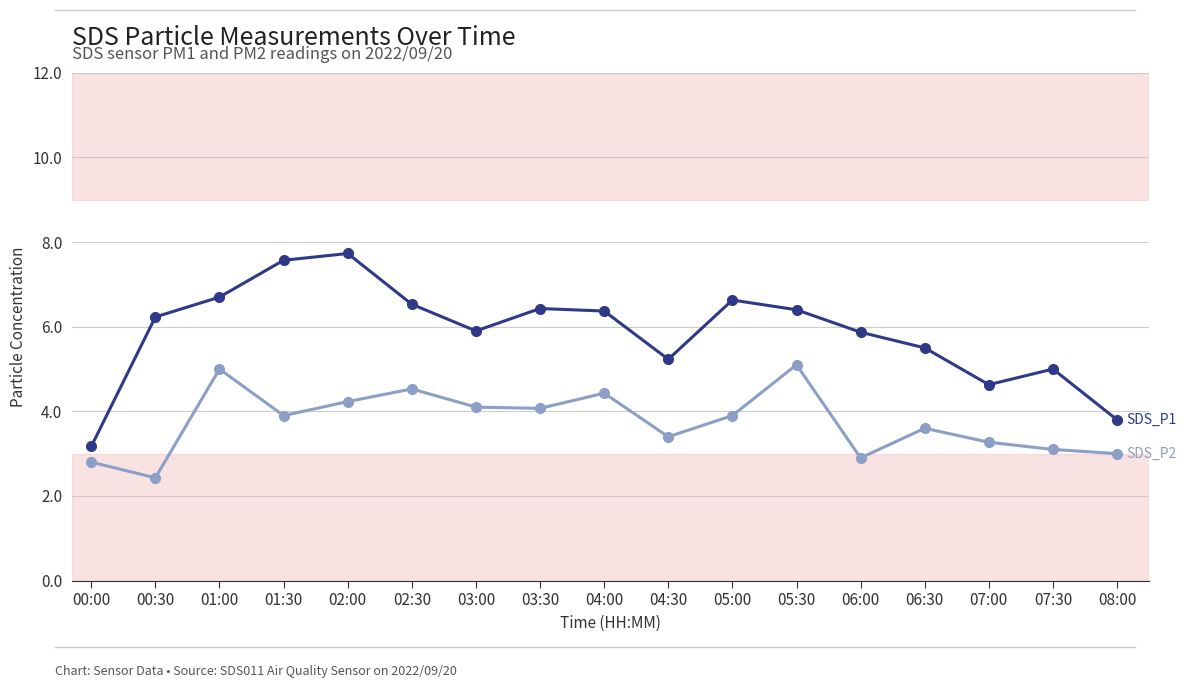

What is the total value across all series at 08:00?

6.8